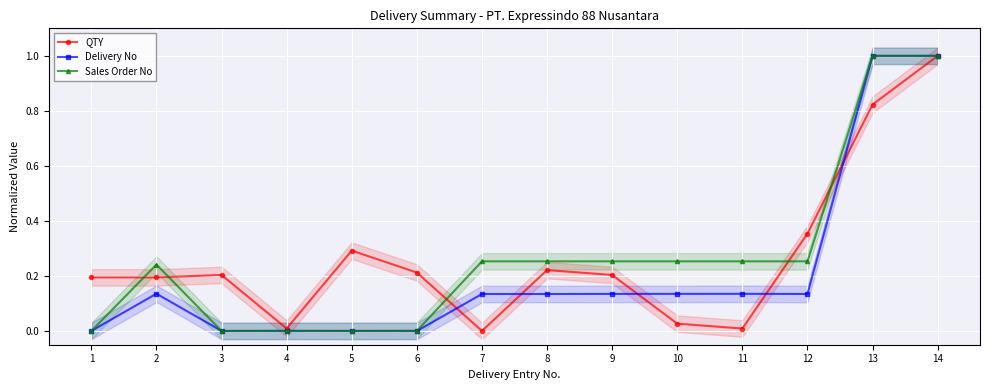

At which category does QTY reach its first local valley?

4